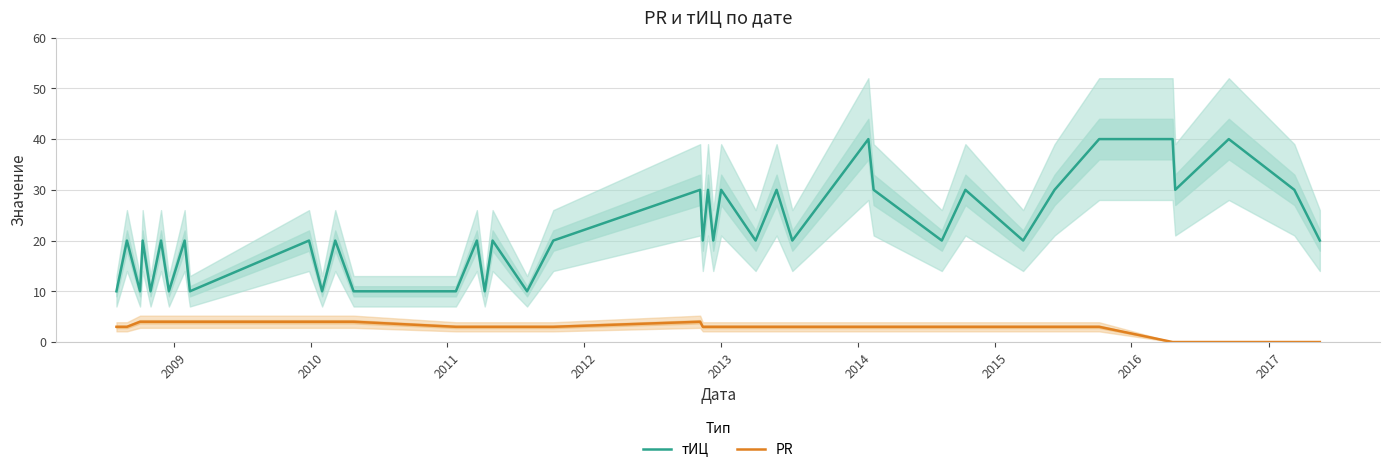

True or false: PR and тИЦ cross at least once.

False